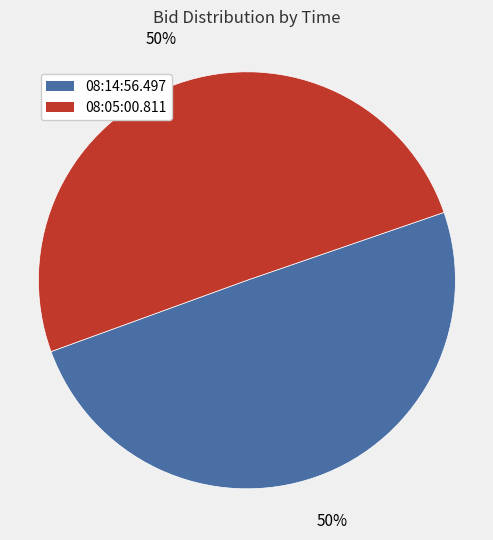

To the nearest percent, what percentage of the pie is 08:05:00.811?

50%